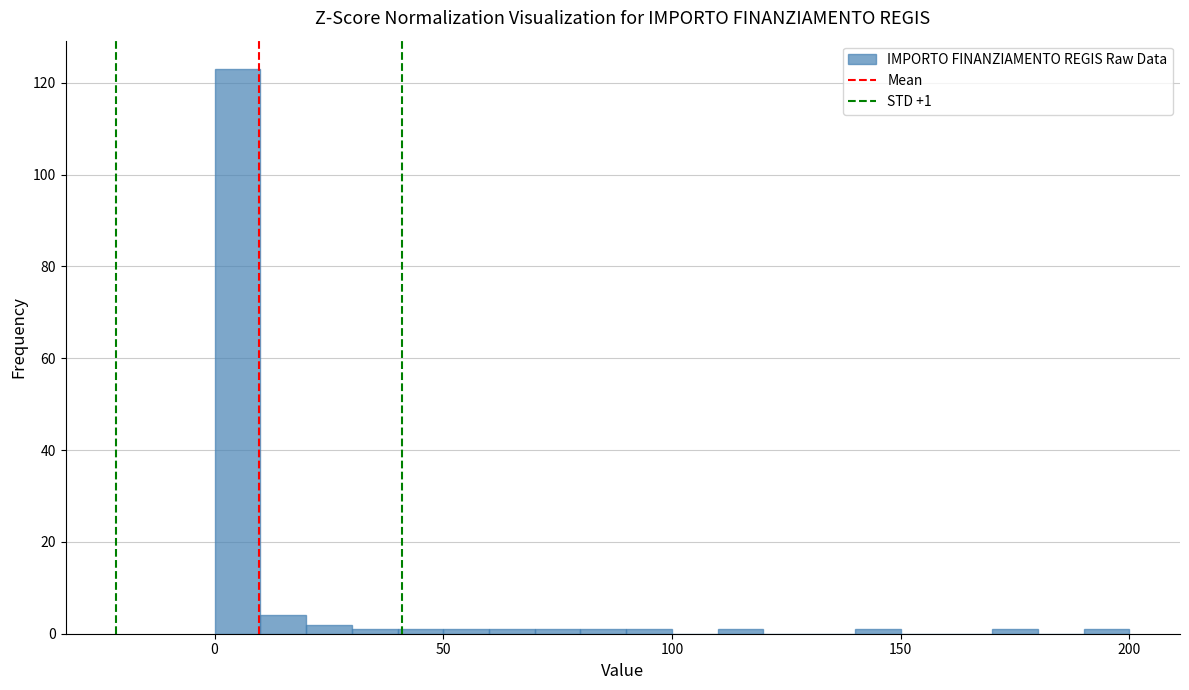

Around what value on the x-axis is the tallest bar? Give the approximate position of its centre, as read against the axis.

5